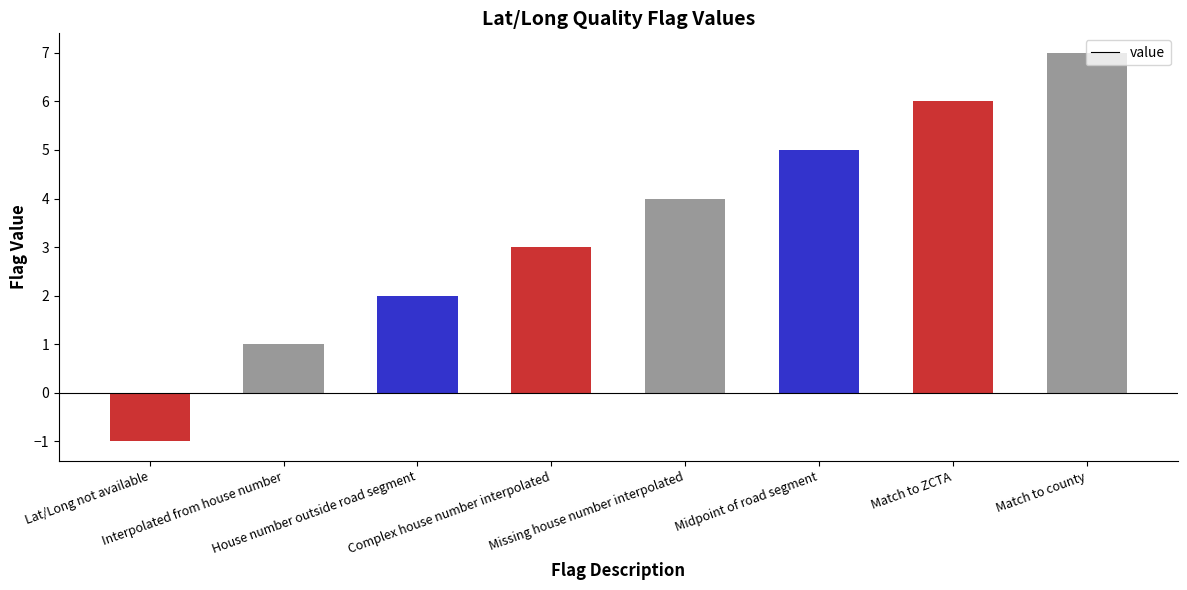

What is the change in value from Complex house number interpolated to Missing house number interpolated?

+1